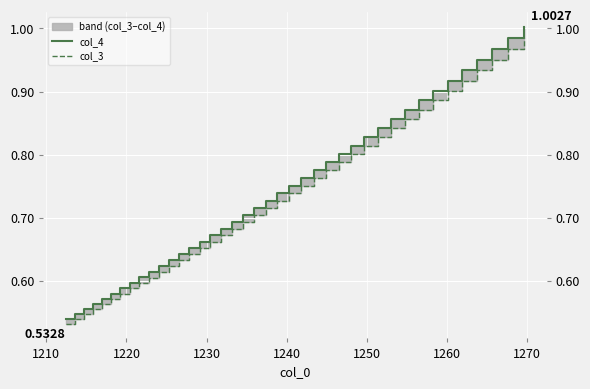

What is the sum of all col_3 values?

29.1